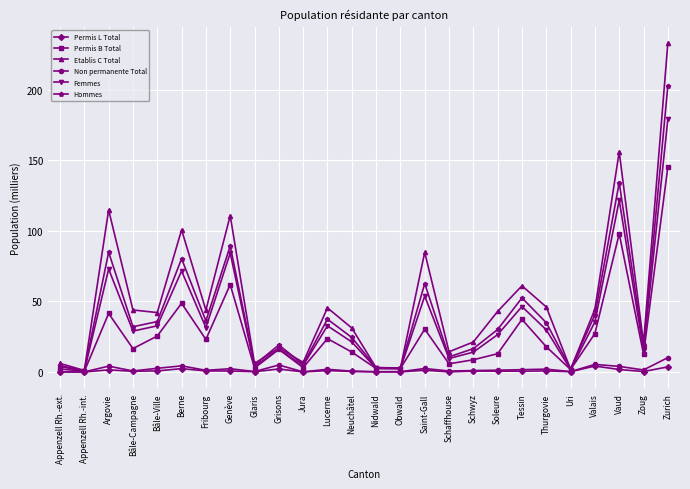

True or false: Permis B Total has more than 1 interior local peaks.

True